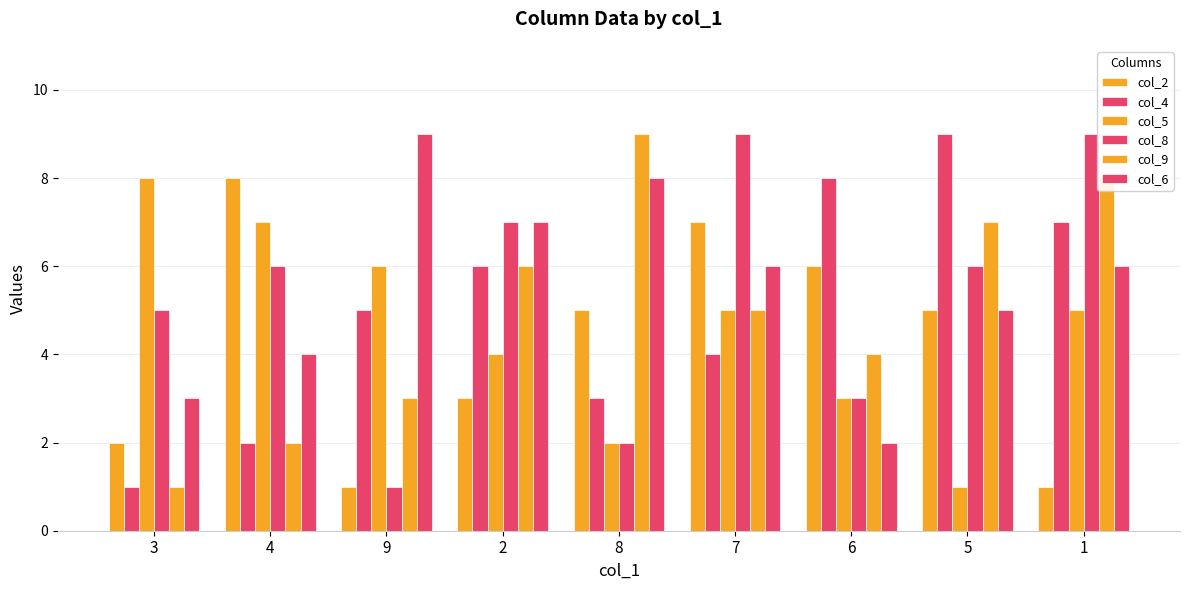

What is the greatest value displayed?

9